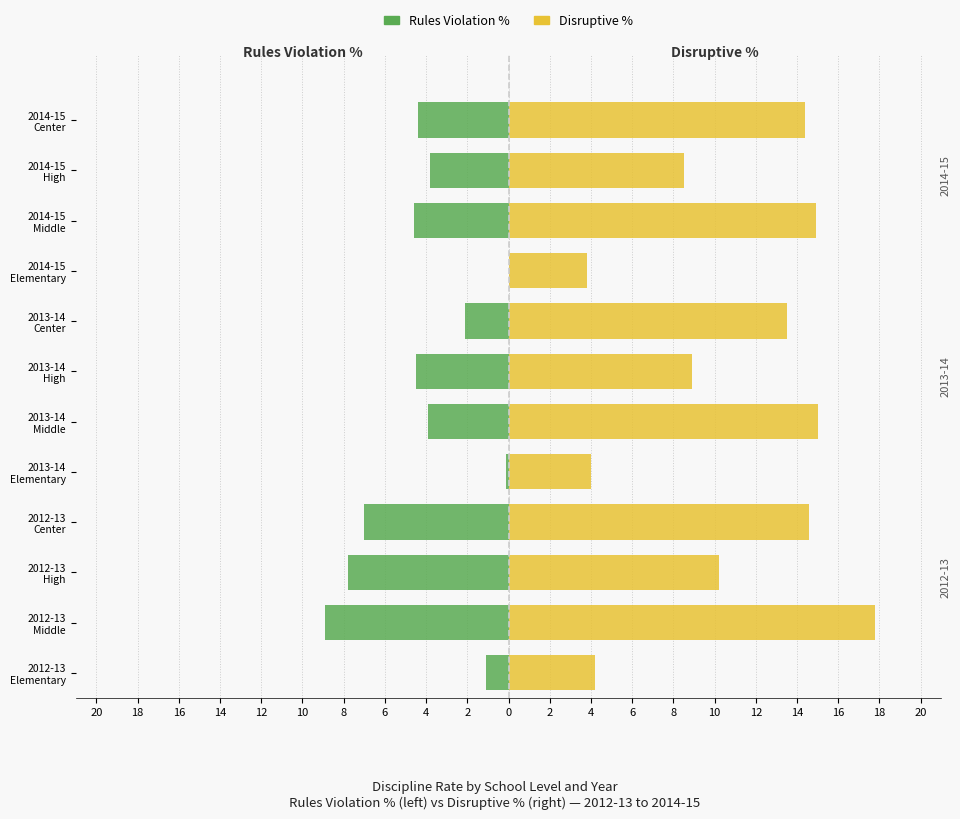

Rank the series by their maximum value, from highest to lowest.

Disruptive %, Rules Violation %